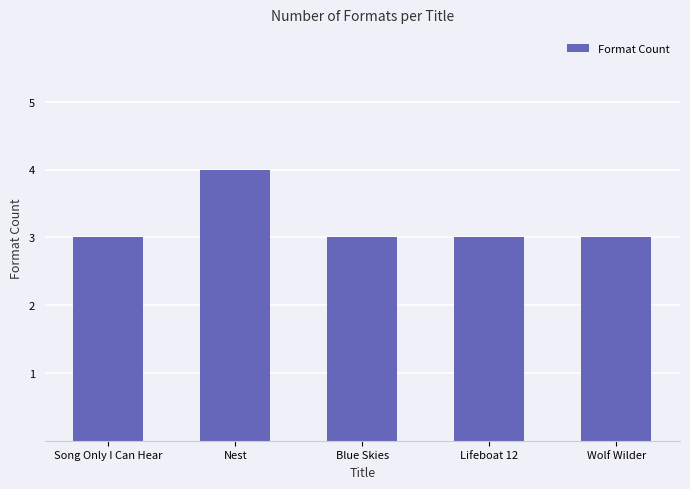

What is the average value?

3